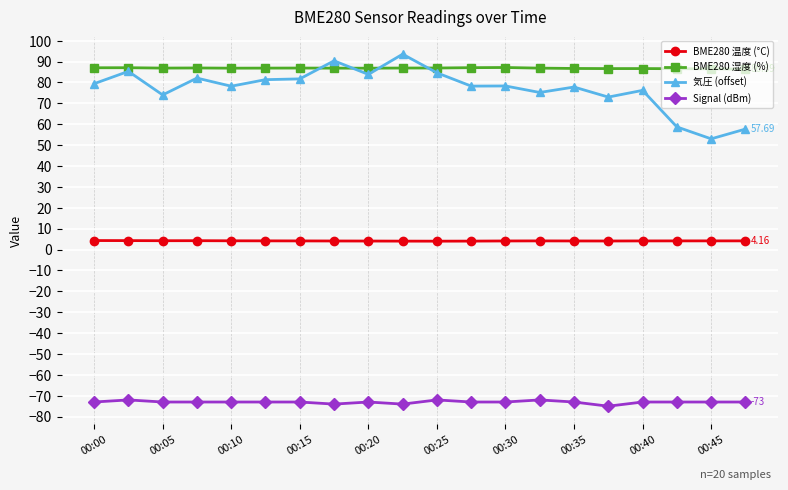

True or false: 気圧 (offset) has more than 1 points higher than both neighbors.

True